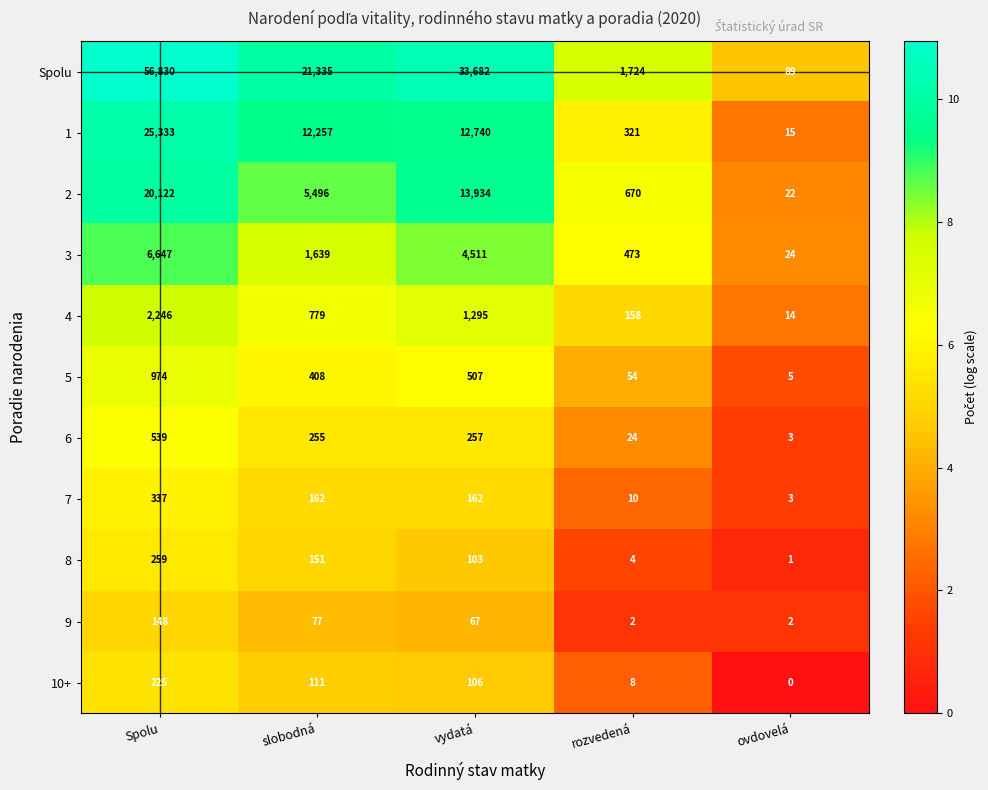

The 9 series shows 48 at slobodná. True or false?

False